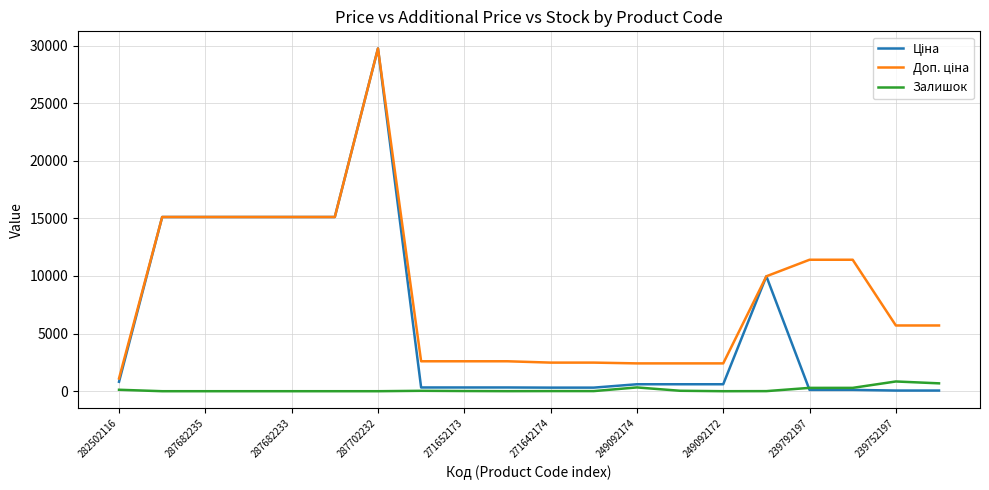

What is the maximum value for Залишок?

845.0